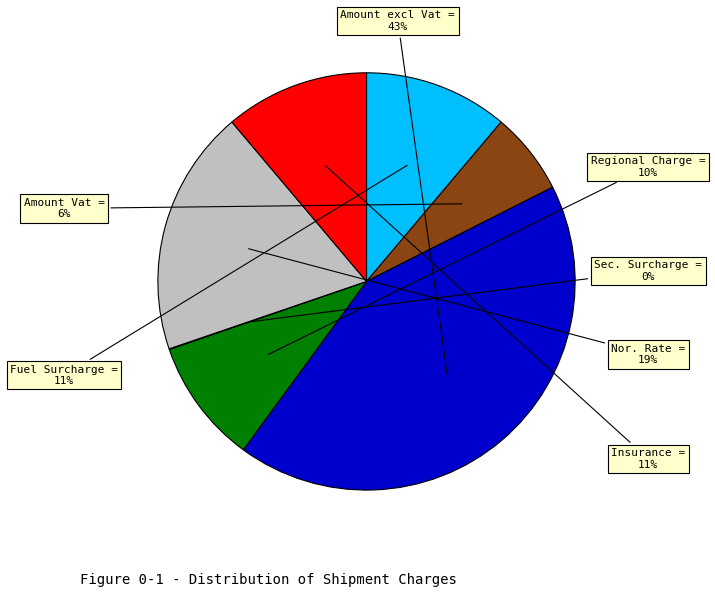

To the nearest percent, what is the average slice percentage?

14%